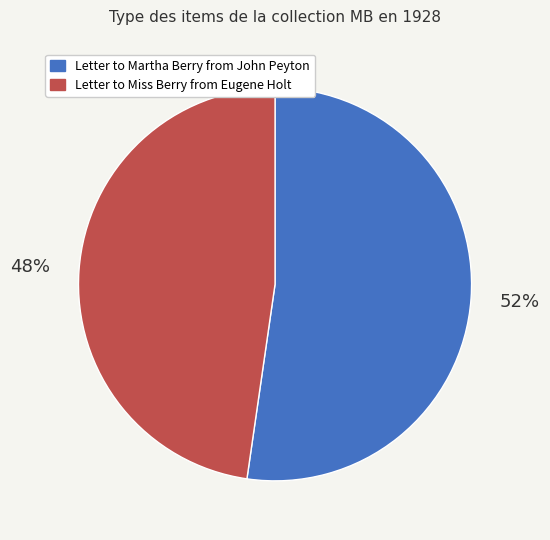

What percentage is the Letter to Martha Berry from John Peyton slice, to the nearest percent?

52%